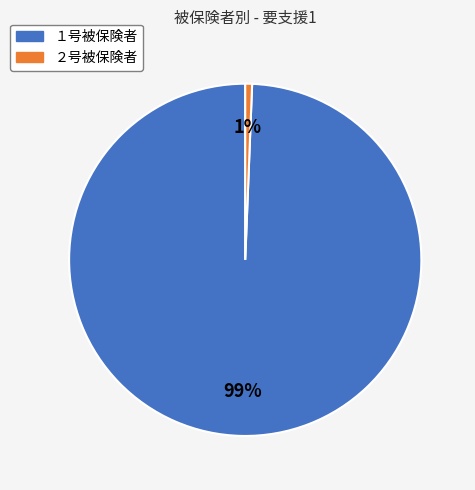

Is the sum of １号被保険者 and ２号被保険者 greater than half?

Yes